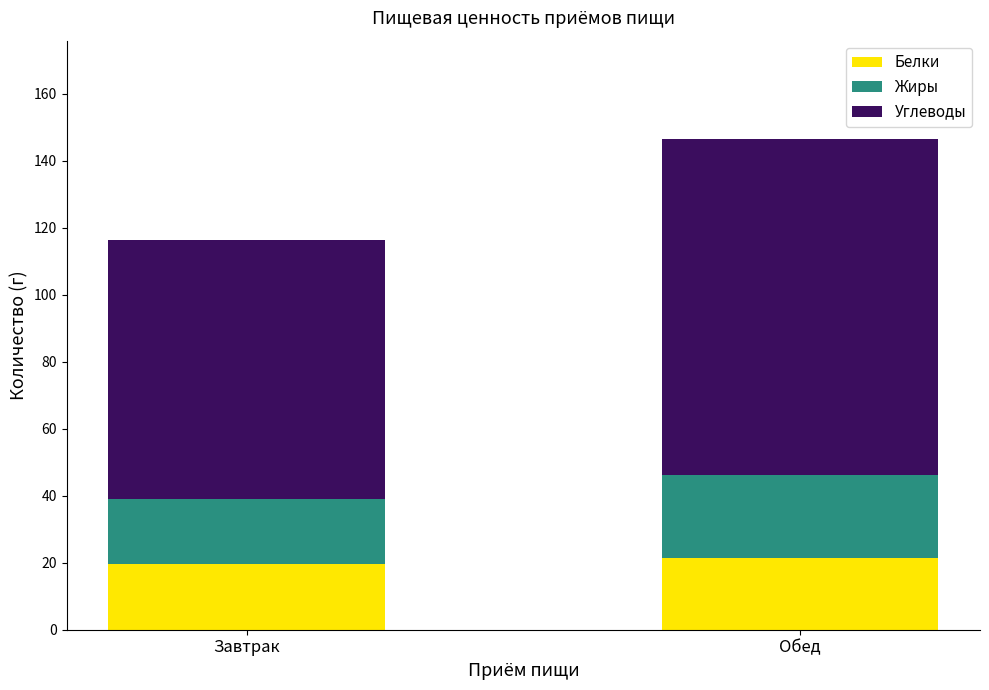

How many distinct data groups are displayed?

3